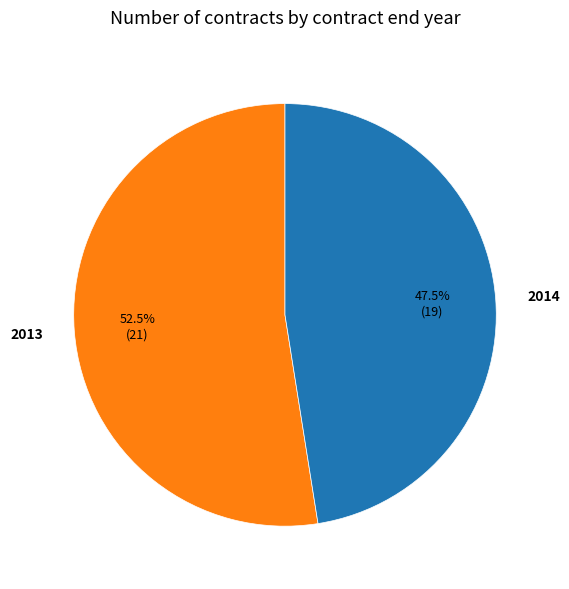

Which has a higher value, 2014 or 2013?

2013